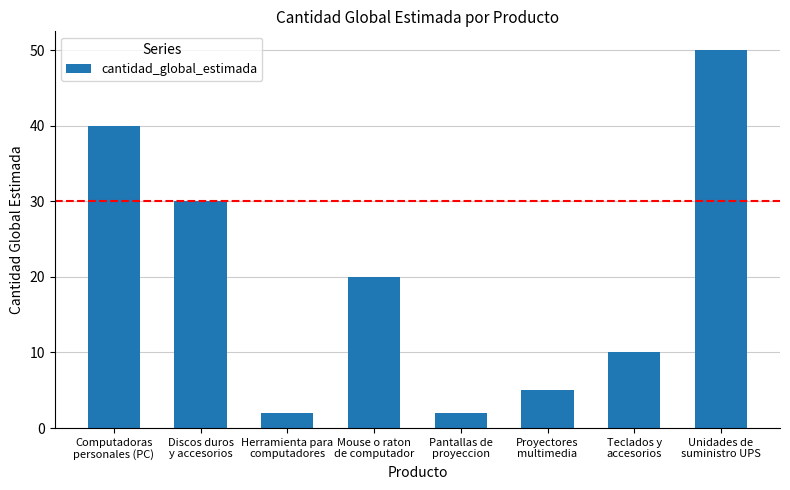

The chart shows a value of 40 at Computadoras
personales (PC). True or false?

True